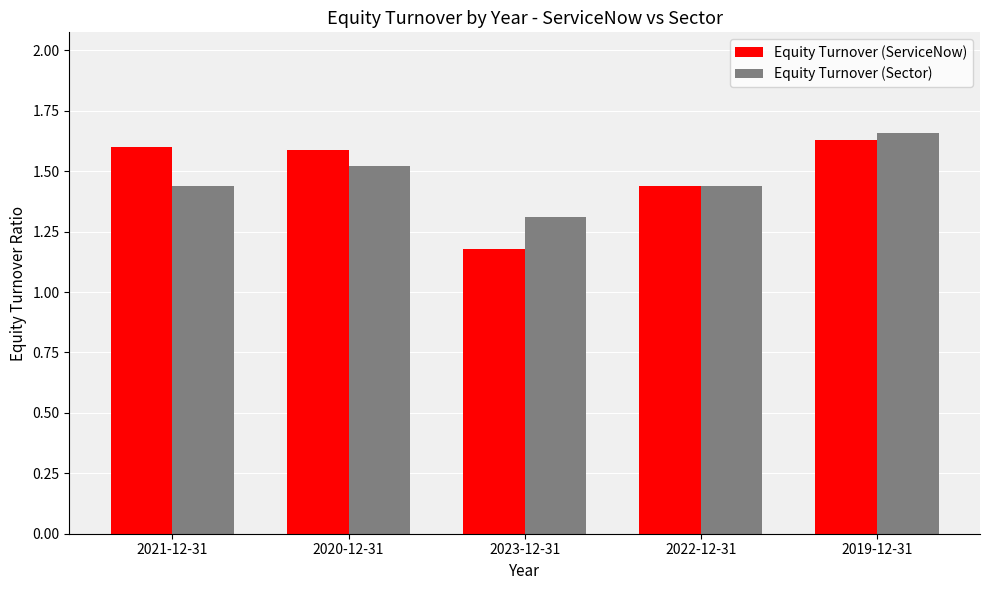

At which category is the sum across all series the highest?

2019-12-31